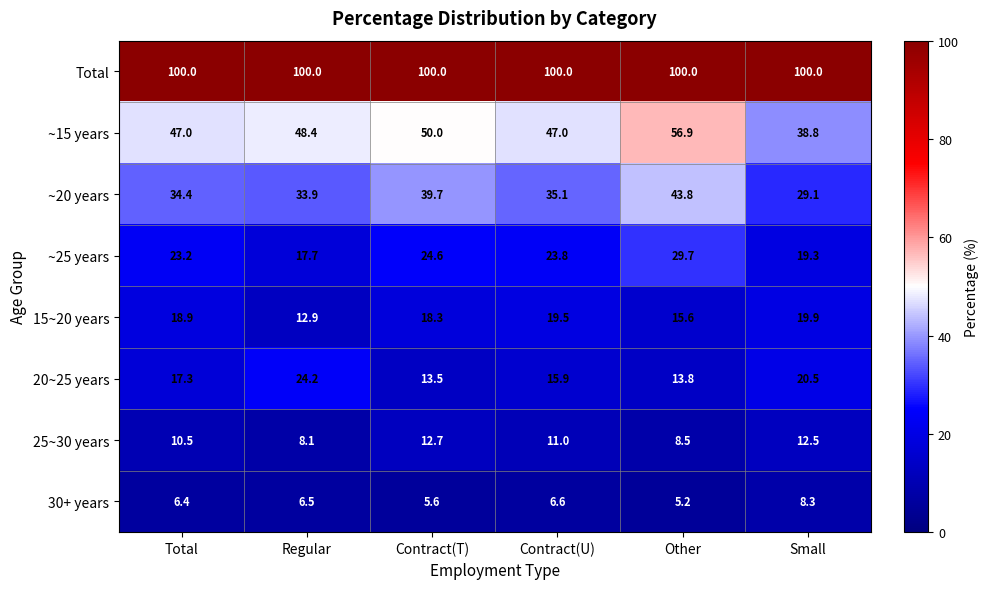

The Total series shows 50.2 at Small. True or false?

False